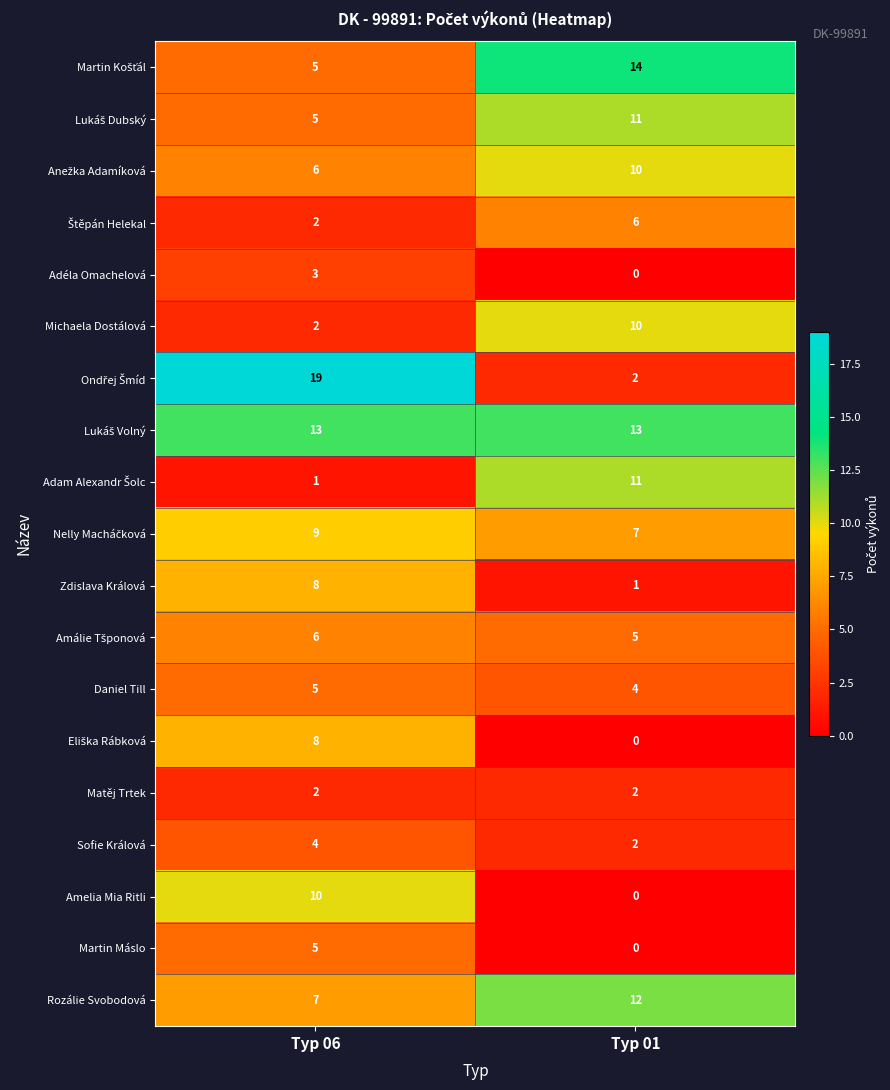

The Martin Máslo series shows 5 at Typ 06. True or false?

True